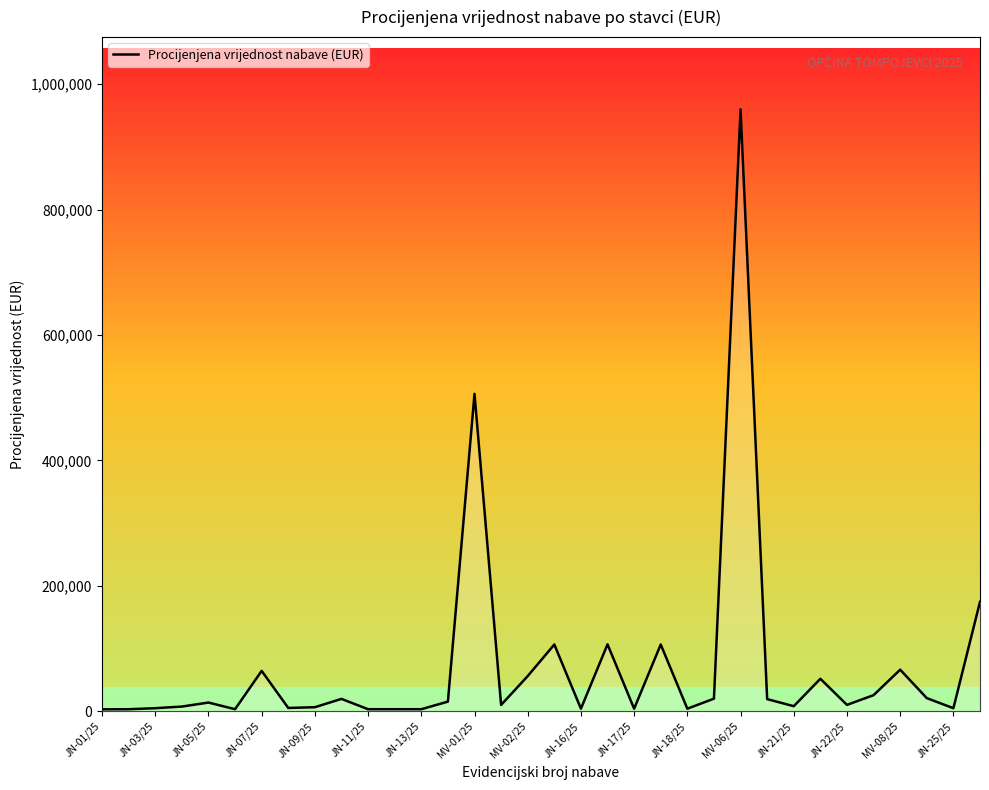

What is the difference between the maximum and minimum values?

957000.0